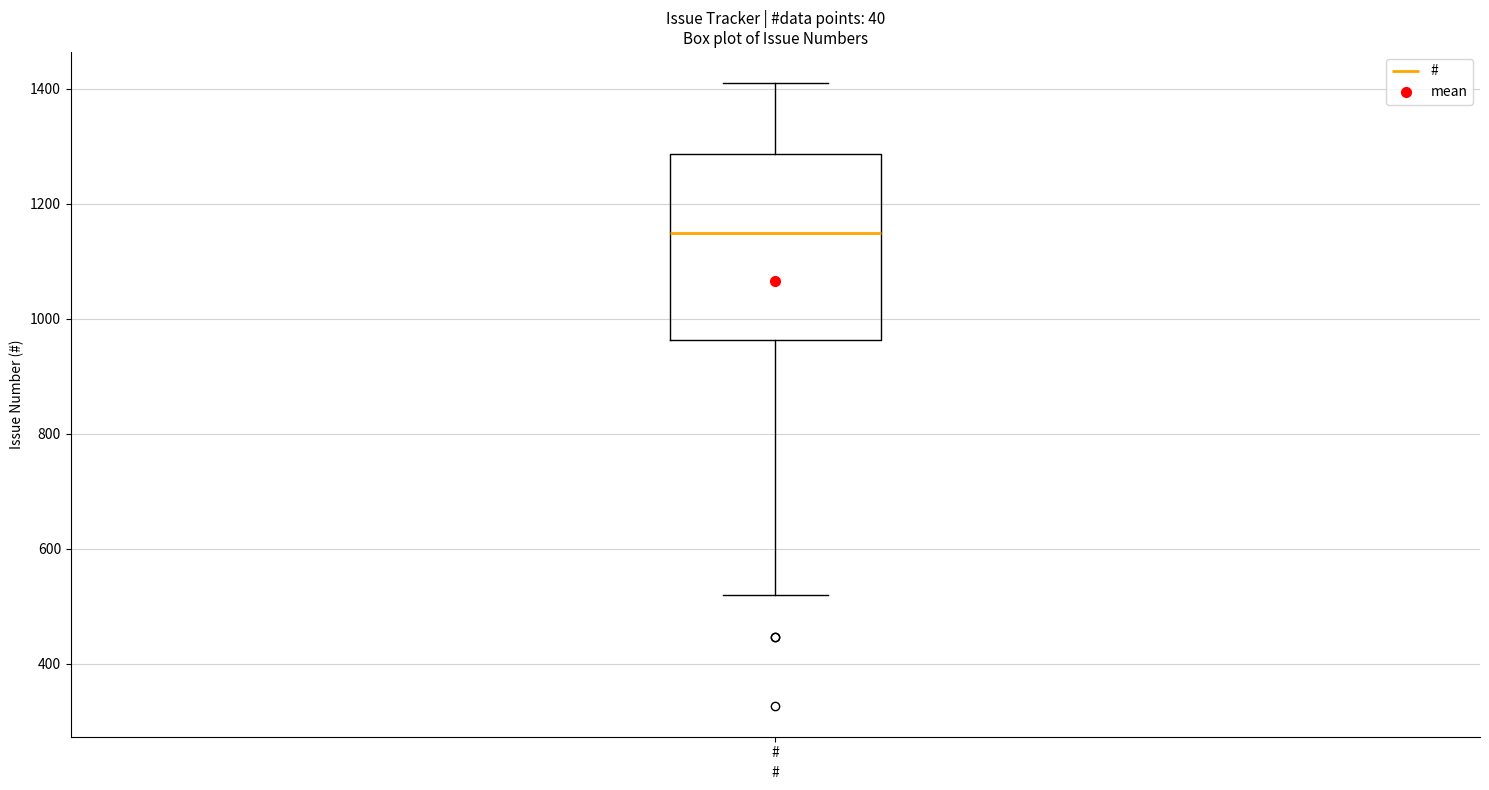

Where does the lower whisker of the box for # end on the y-axis? The values are not printed on the chart, so give them approximately, as read against the axis.

520